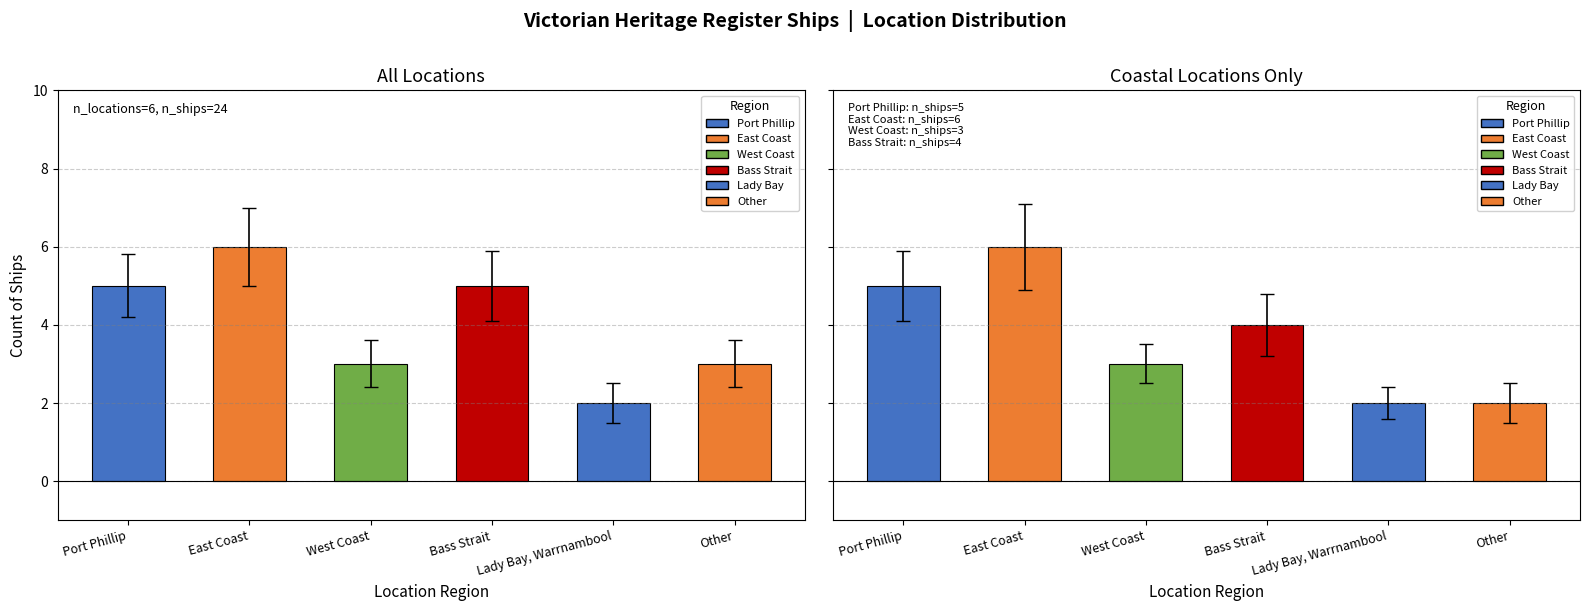

Which category has the highest value across all series?

East Coast